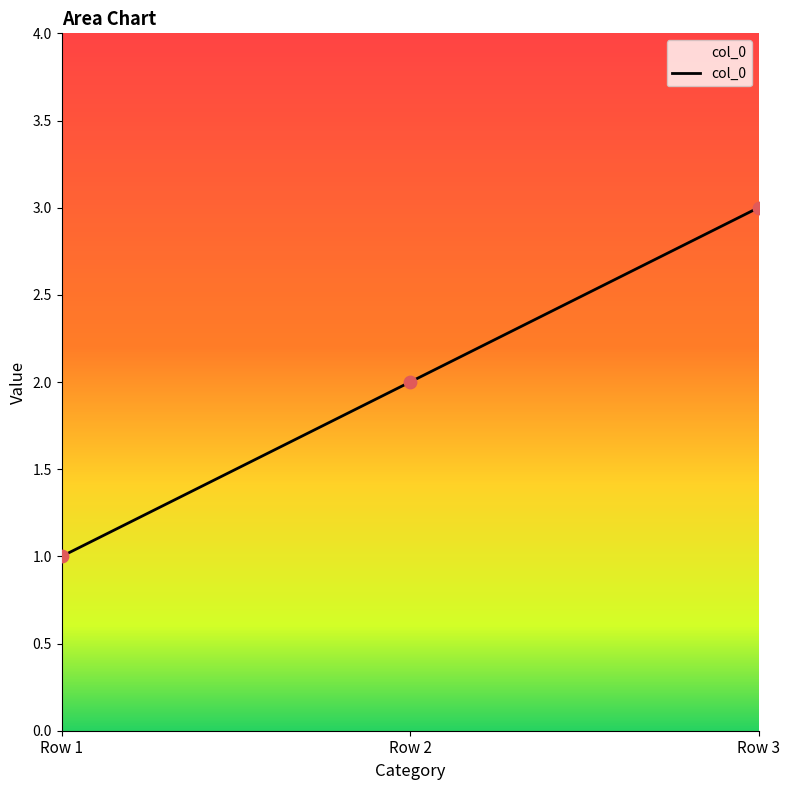

Which has a higher value, Row 3 or Row 2?

Row 3